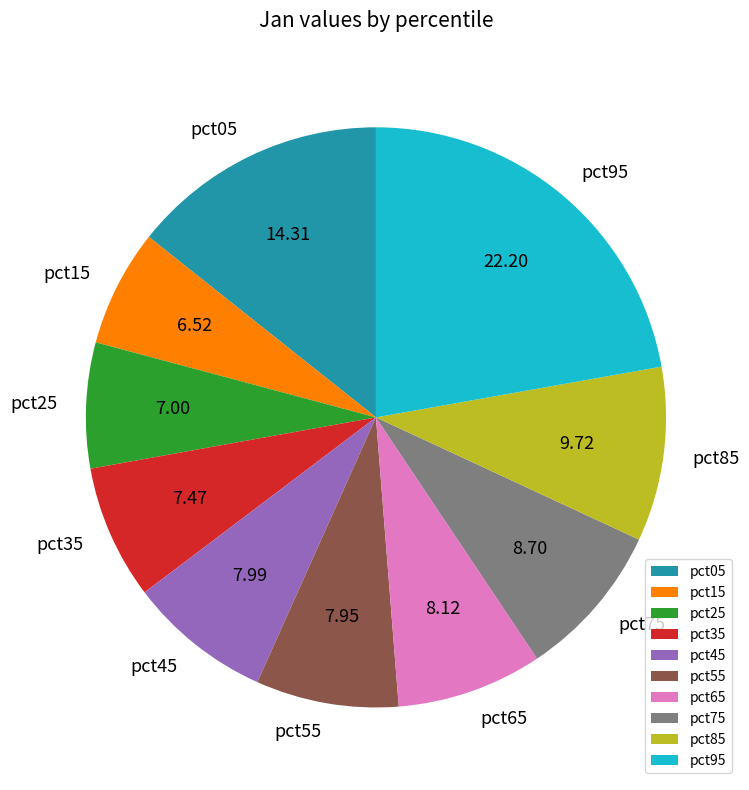

Does pct65 represent more than half of the total?

No